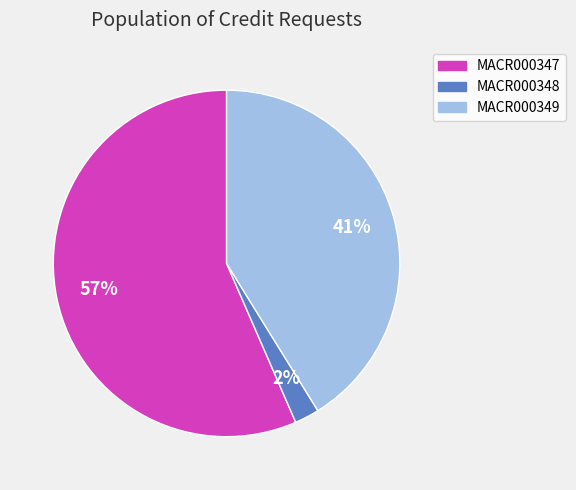

To the nearest percent, what percentage of the pie is MACR000347?

57%